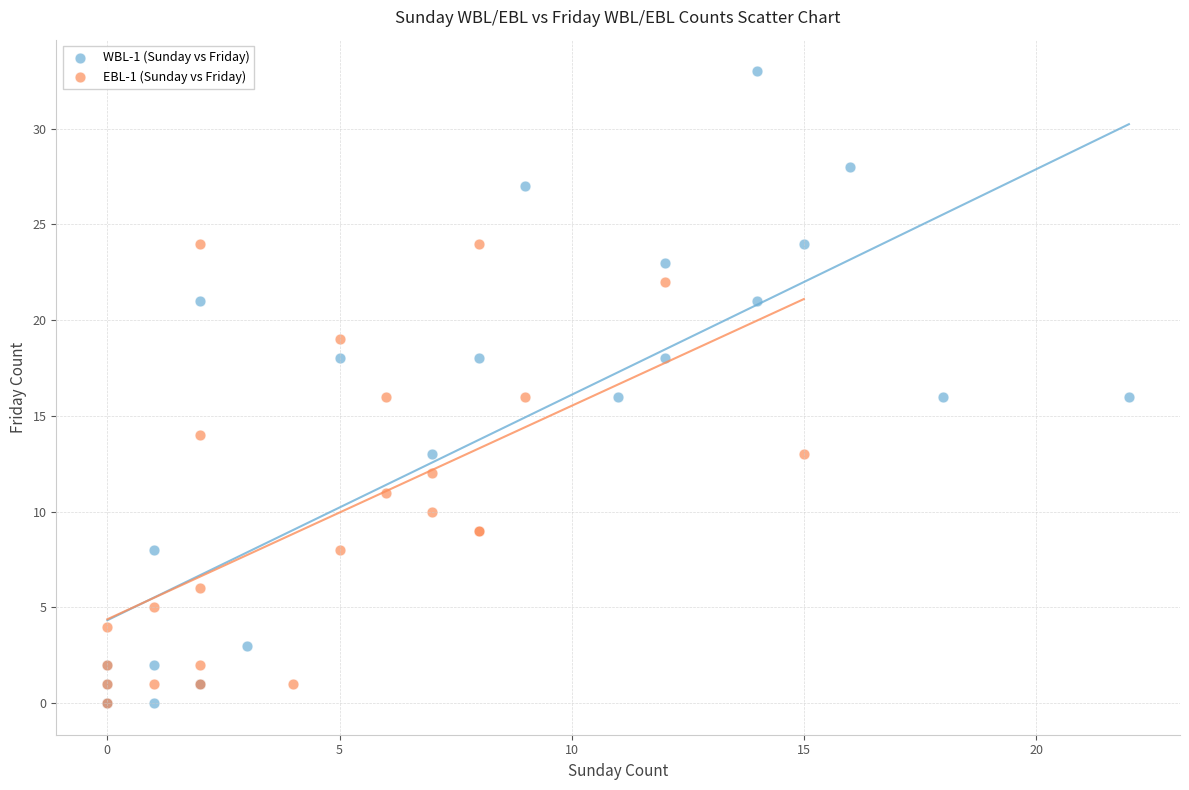

Which series reaches the maximum Y coordinate?

WBL-1 (Sunday vs Friday)